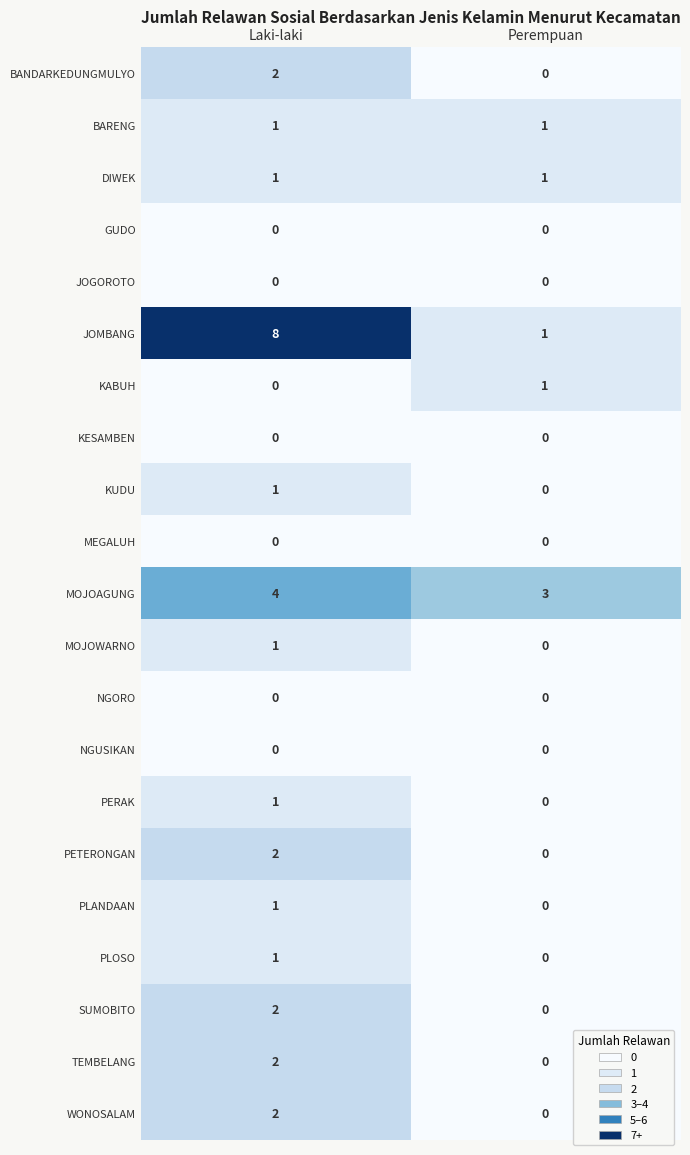

Read the MOJOAGUNG value at Perempuan.

3